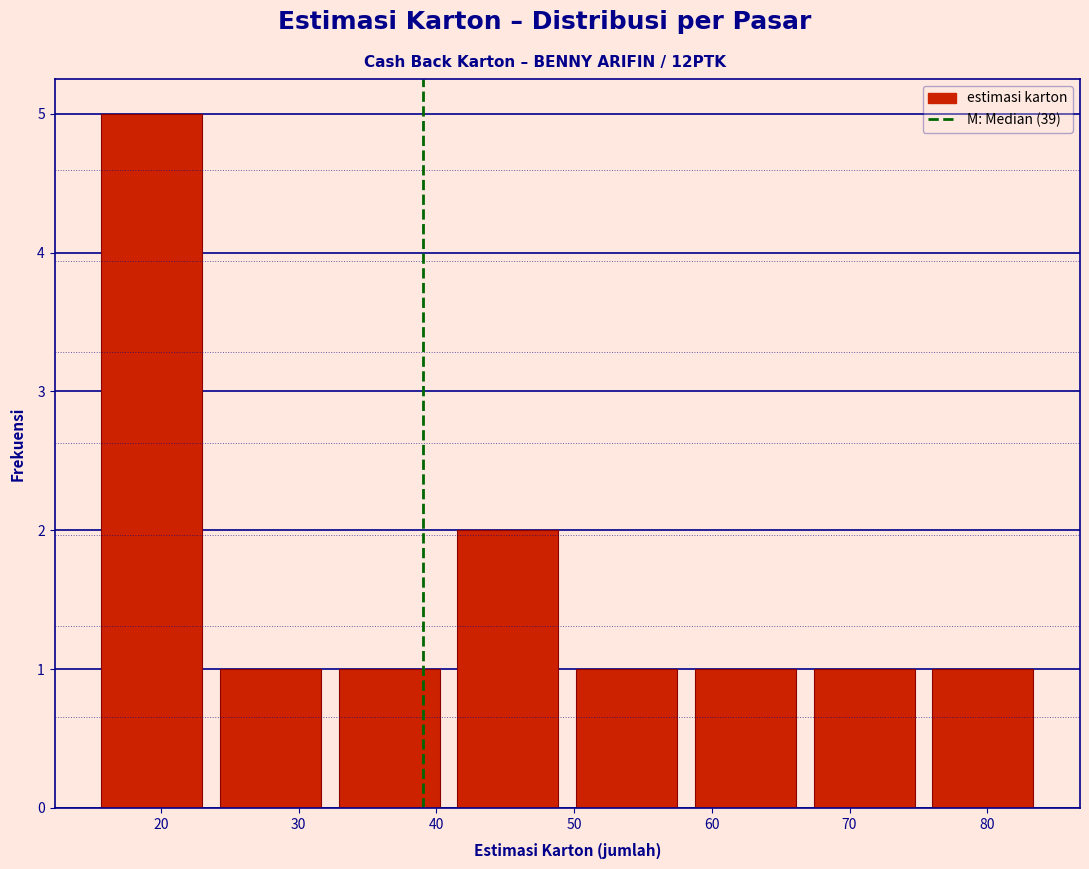

Over which range of the x-axis is the bar tallest?

15 to 24